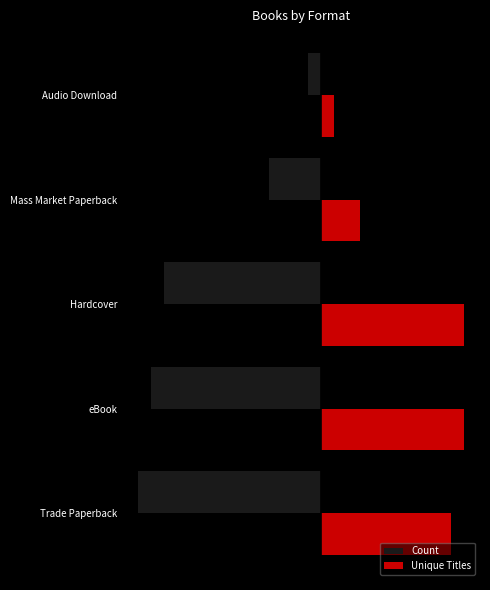

At which label does Unique Titles first exceed 10?

eBook